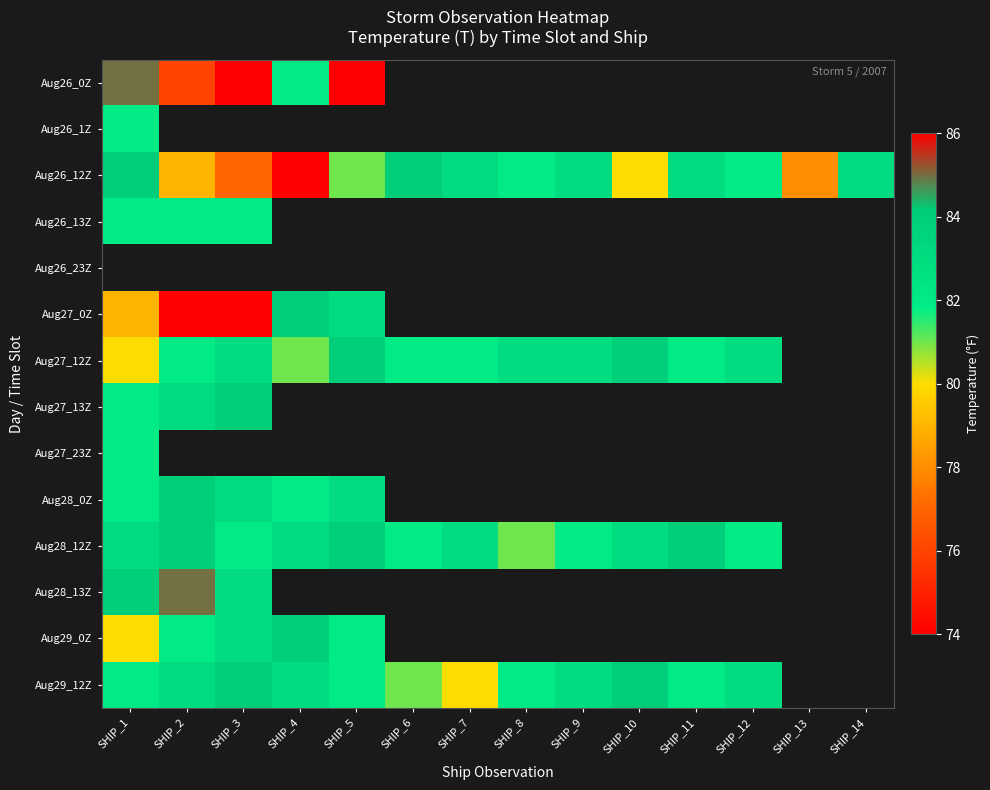

At which label does Aug28_12Z first exceed 83?

SHIP_2